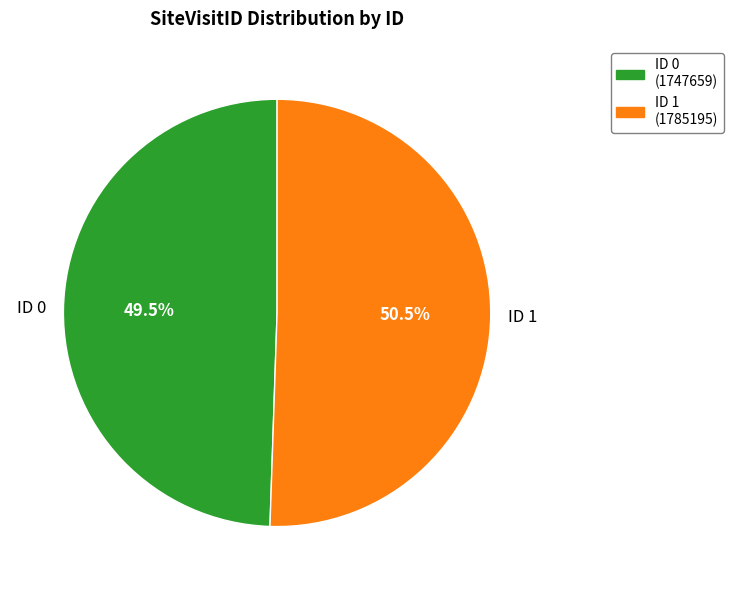

Is there a majority slice in this chart?

Yes